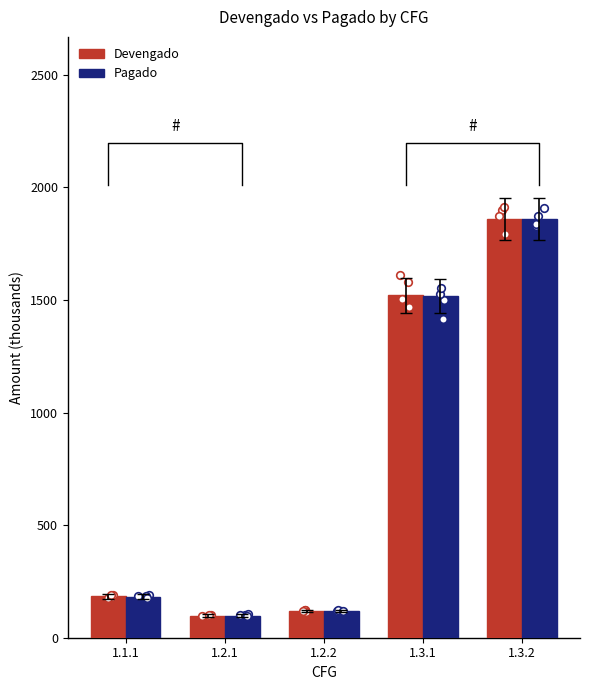

At which category is the sum across all series the highest?

1.3.2